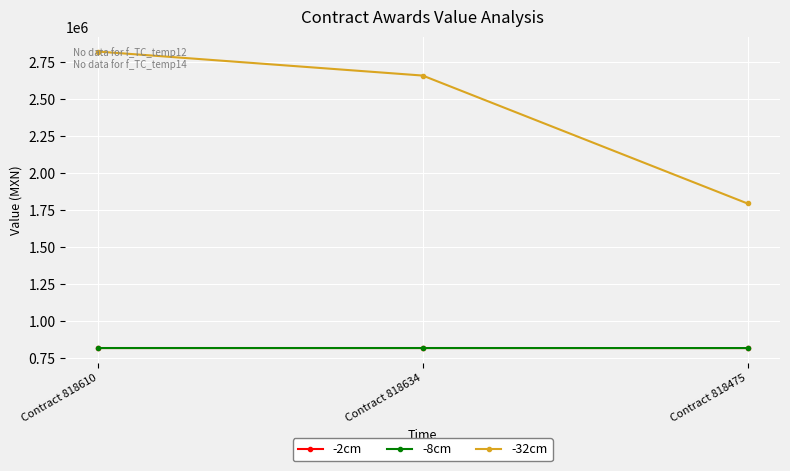

What is the minimum value shown in the chart?

818475.0